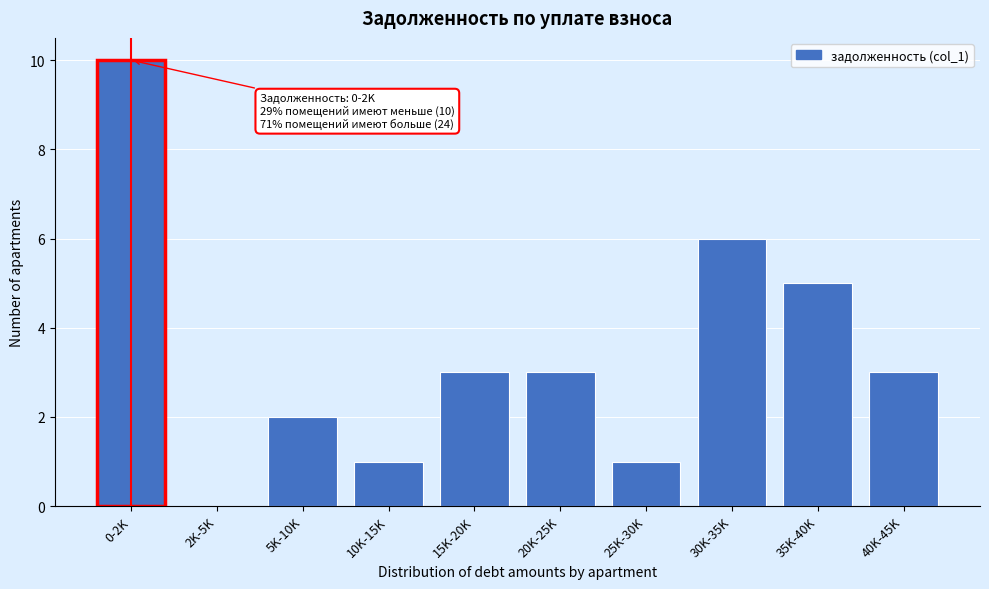

Reading left to right, transcribe all the data shown in this chart.

0-2K=10	2K-5K=0	5K-10K=2	10K-15K=1	15K-20K=3	20K-25K=3	25K-30K=1	30K-35K=6	35K-40K=5	40K-45K=3